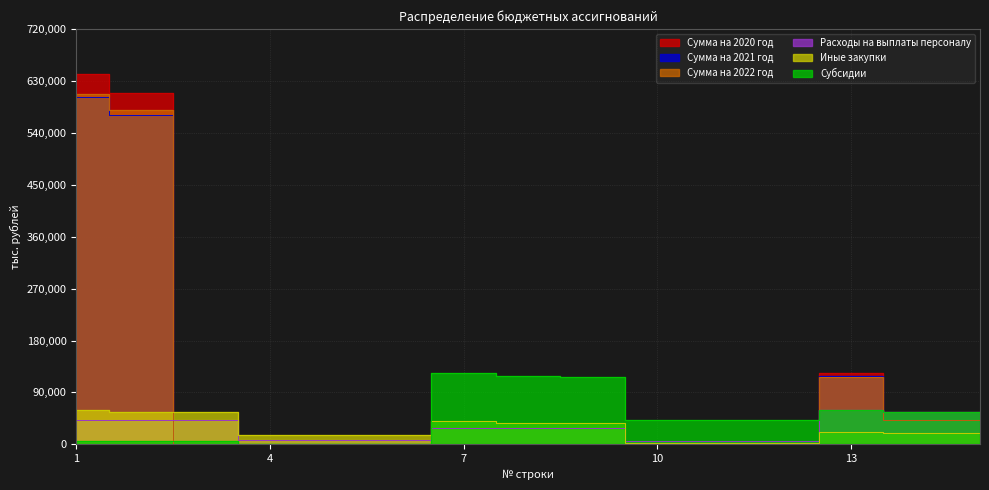

How many data points in Сумма на 2021 год are above 0?

5